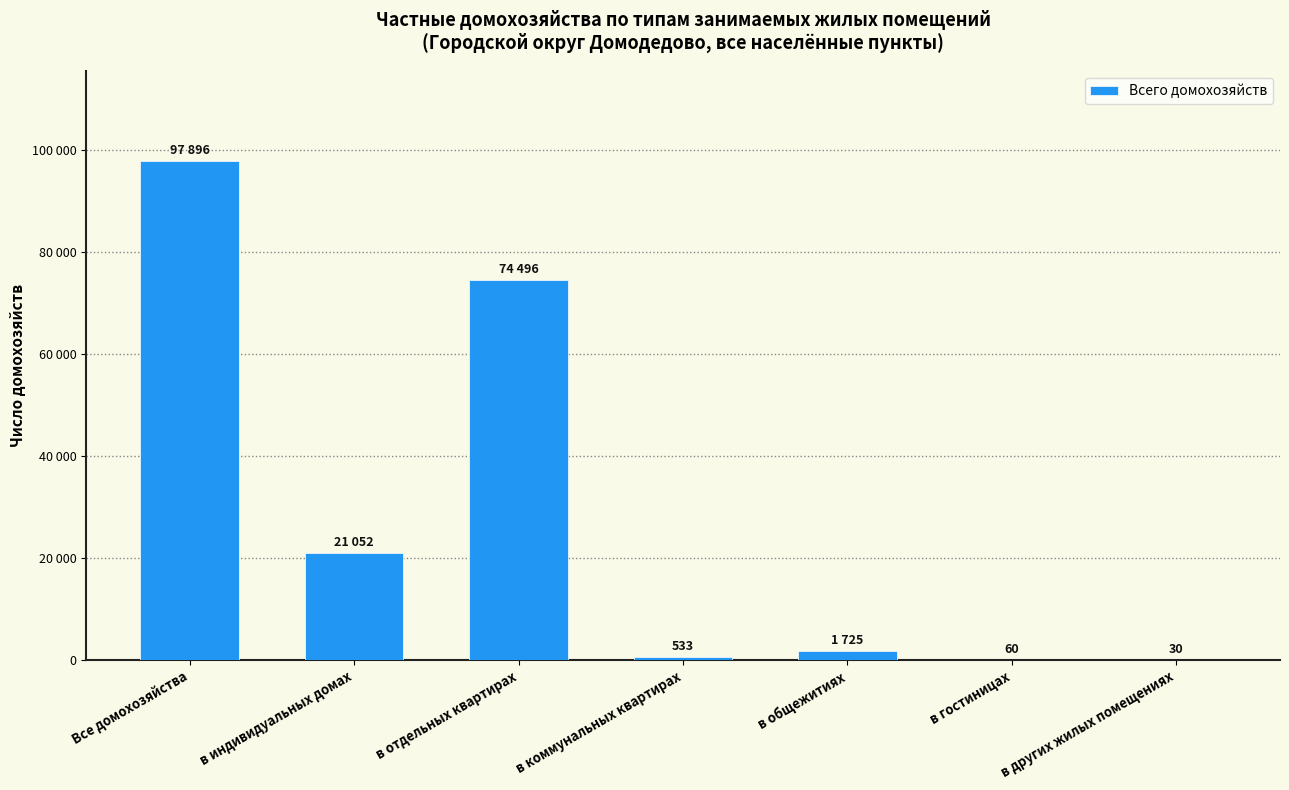

What is the change in value from в индивидуальных домах to в отдельных квартирах?

+53444